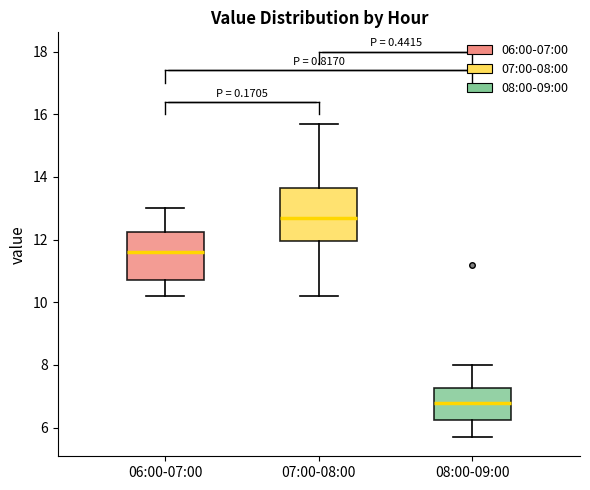

Reading left to right, transcribe this box plot: for each box, give where its median line is, the range the box spans, and where its two whiskers end, as read against the y-axis. The values are not printed on the chart, so give them approximately, as read against the axis.

06:00-07:00: median 11.6, box 10.8 to 12.2, whiskers 10.2 to 13.0
07:00-08:00: median 12.8, box 12.0 to 13.6, whiskers 10.2 to 15.8
08:00-09:00: median 6.8, box 6.2 to 7.2, whiskers 5.8 to 8.0